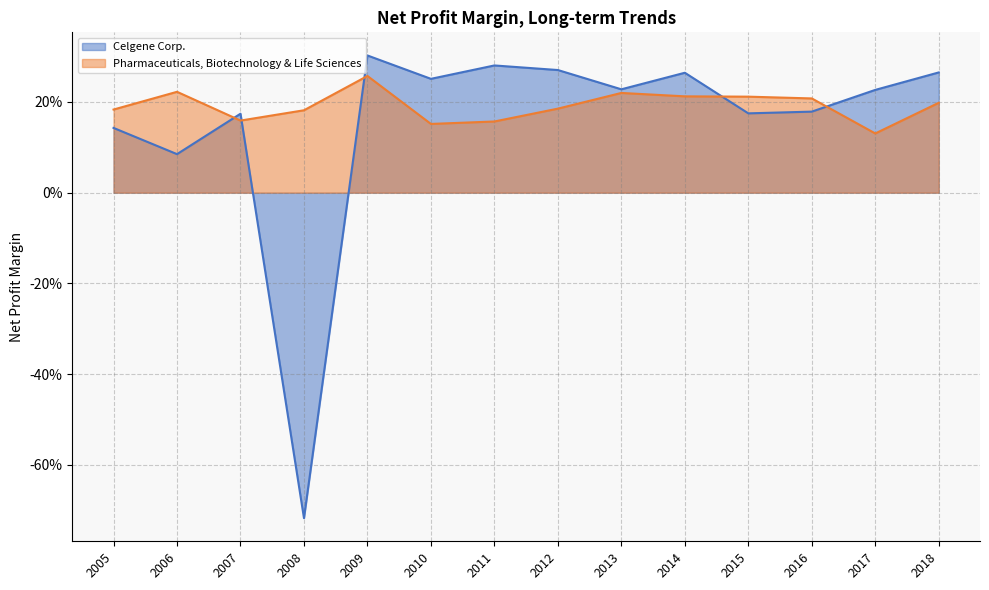

Is it true that Pharmaceuticals, Biotechnology & Life Sciences equals 0.0 at 2016?

False